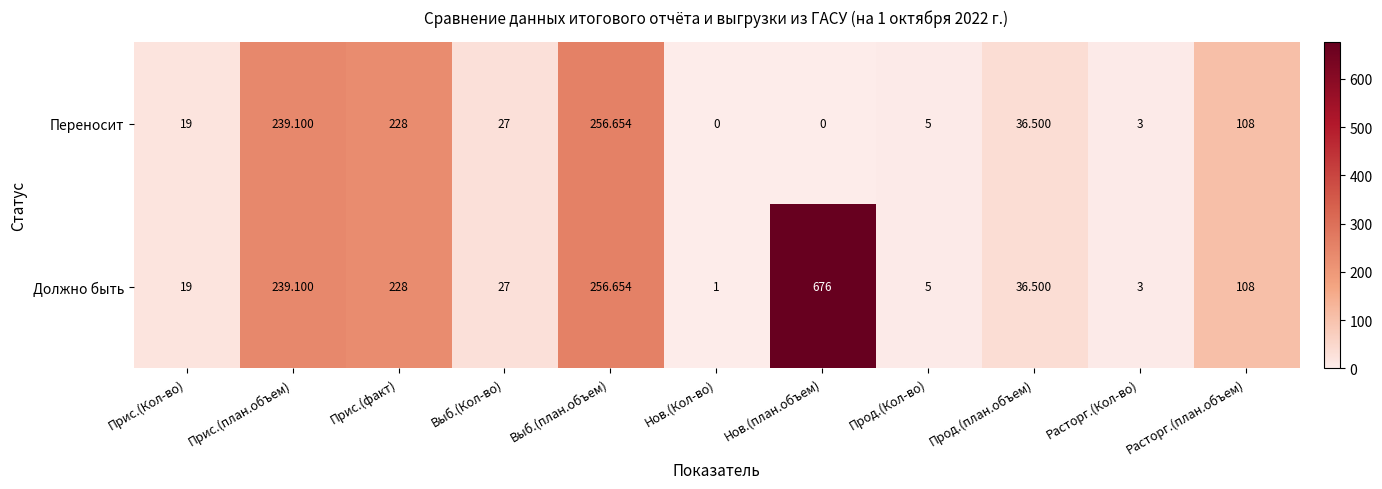

How many data points does each series have?

11